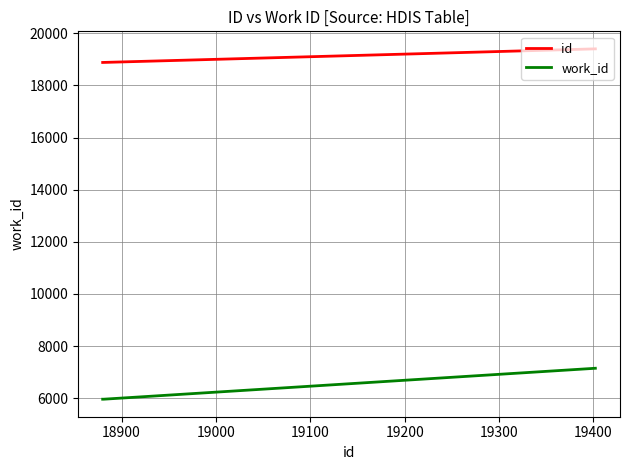

What are all the series names shown in the legend?

id, work_id